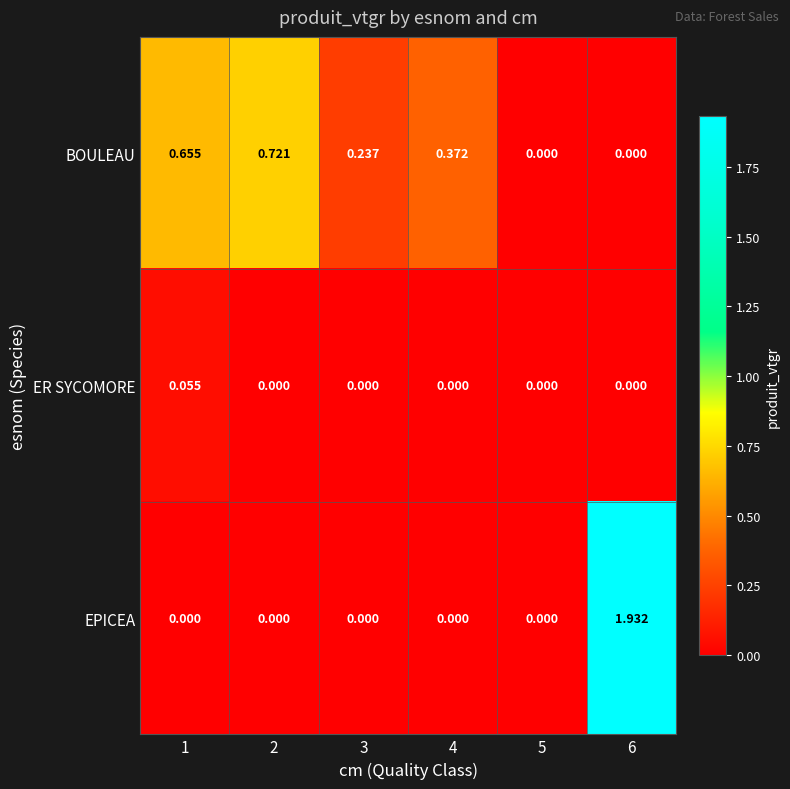

Between 2 and 6, which series saw the biggest shift?

EPICEA